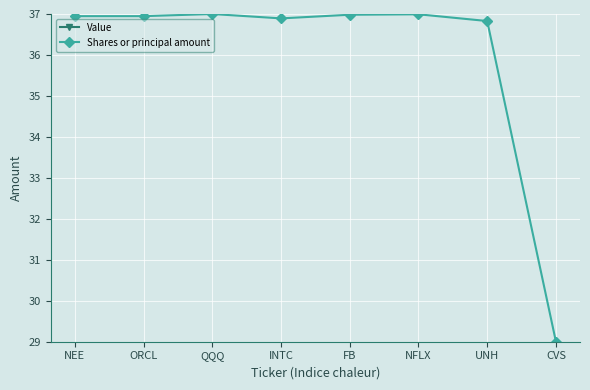

How many lines are shown in the chart?

2